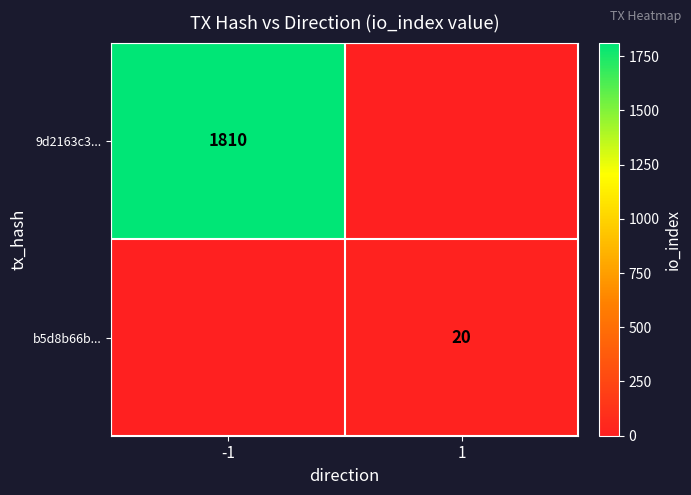

The b5d8b66b... series shows 29 at 1. True or false?

False